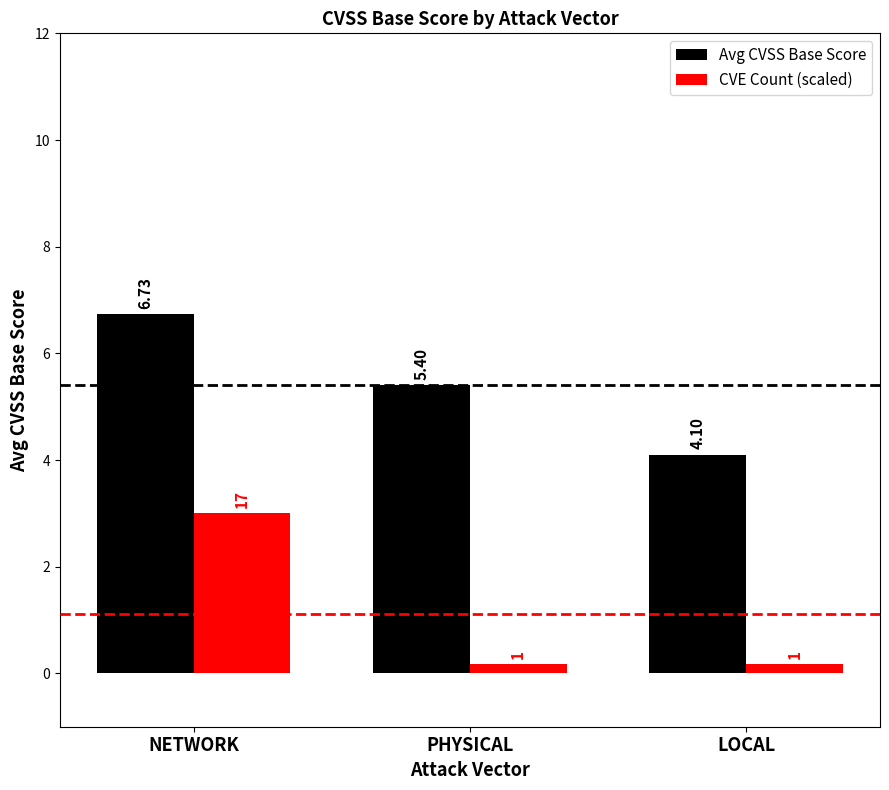

What is the label of the 3rd bar from the left?

LOCAL